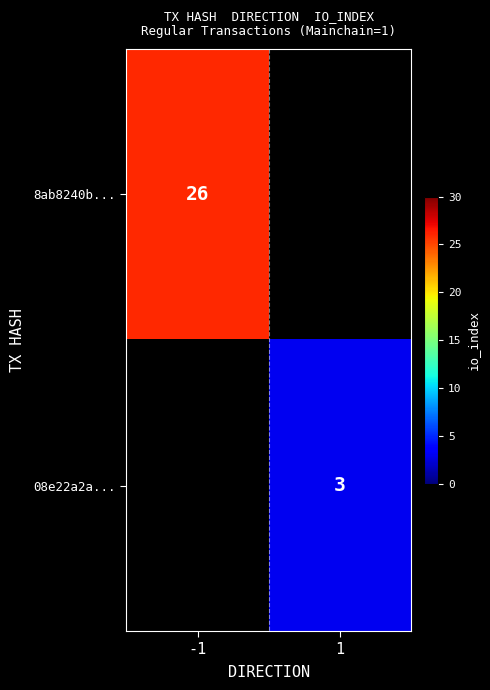

How many categories are shown in the chart?

2